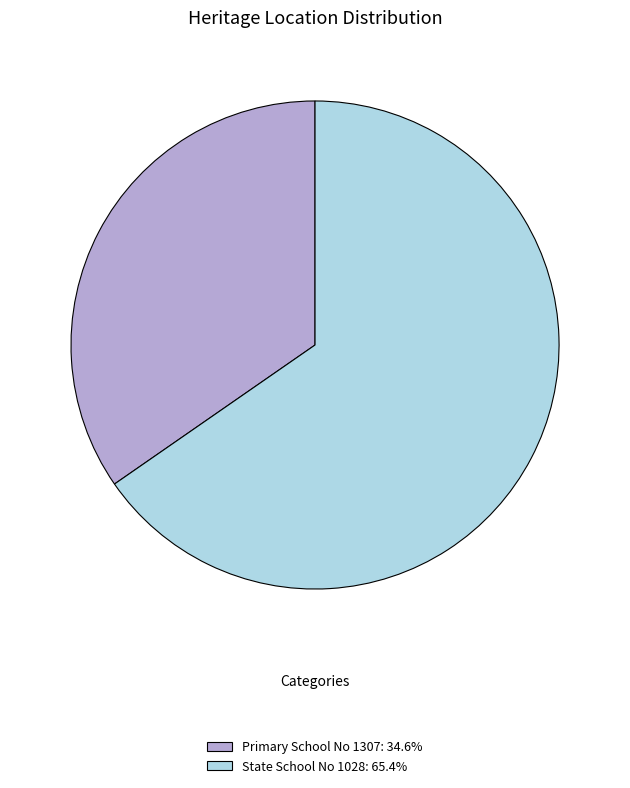

The State School No 1028 slice represents 77% of the pie. True or false?

False